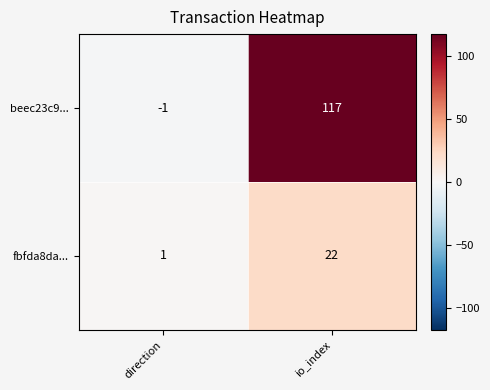

List the series in order of their peak value, lowest first.

fbfda8da..., beec23c9...